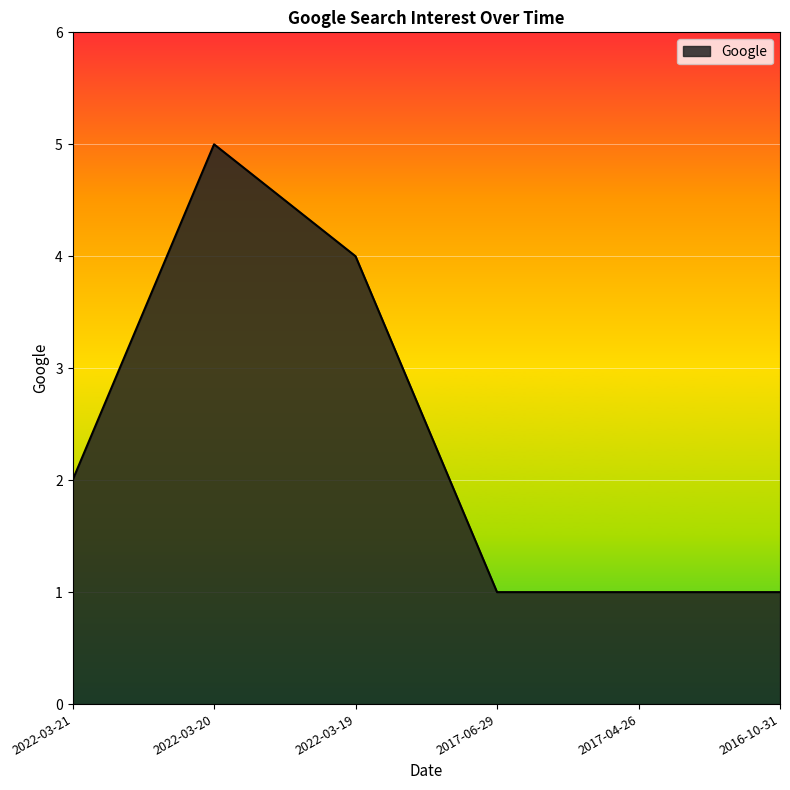

Approximately how many times larger is the value at 2022-03-21 compared to 2017-06-29?

2.0